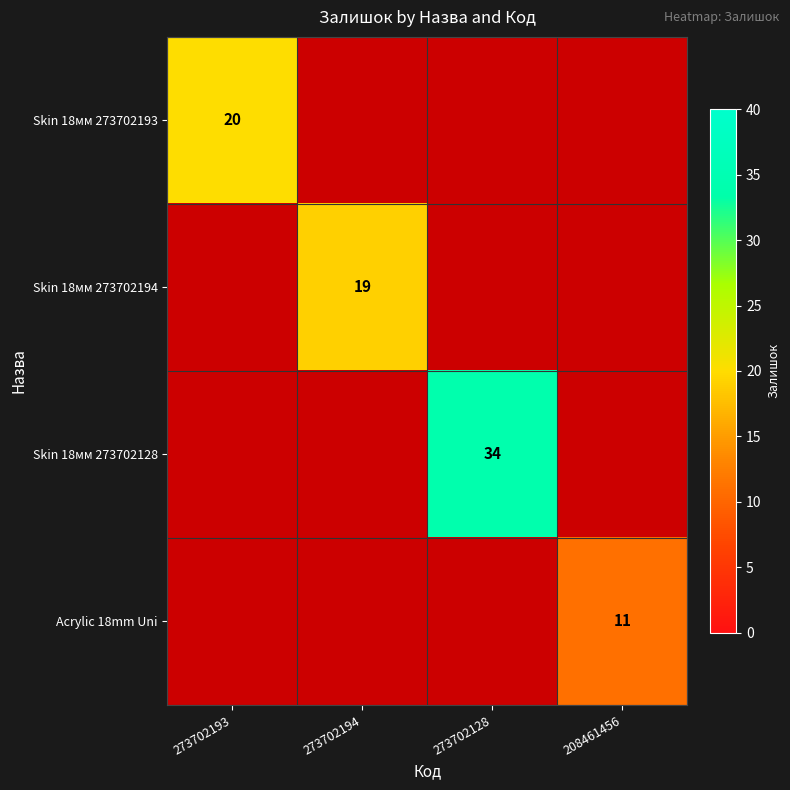

At which category does the chart reach its minimum across all series?

273702194